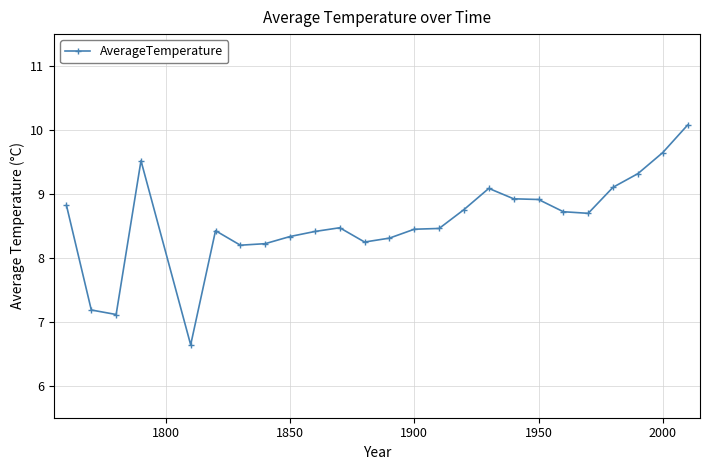

True or false: there are more than 0 points higher than both neighbors.

True